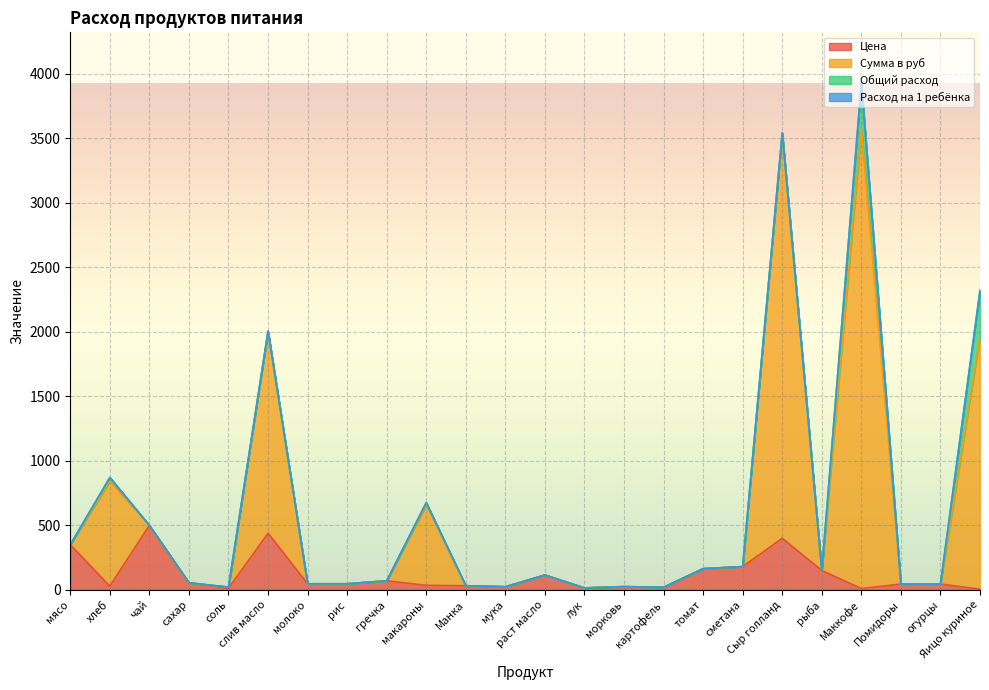

Which has a higher value, рис or огурцы?

рис